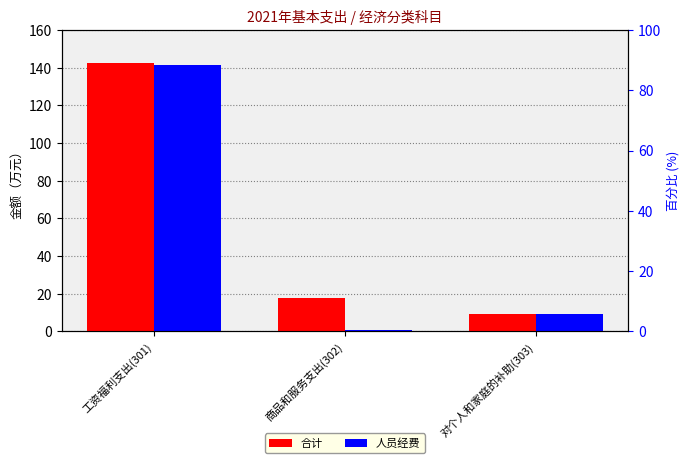

Is the value of 合计 at 工资福利支出(301) greater than the value of 人员经费 at 商品和服务支出(302)?

Yes